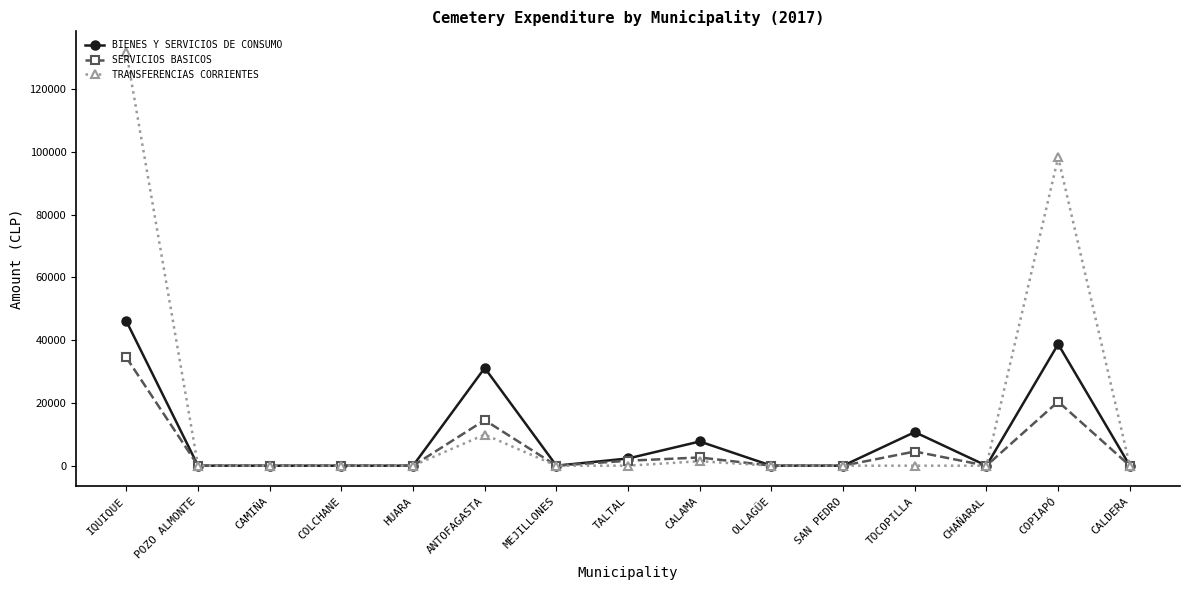

Which label corresponds to the largest value in the chart?

IQUIQUE